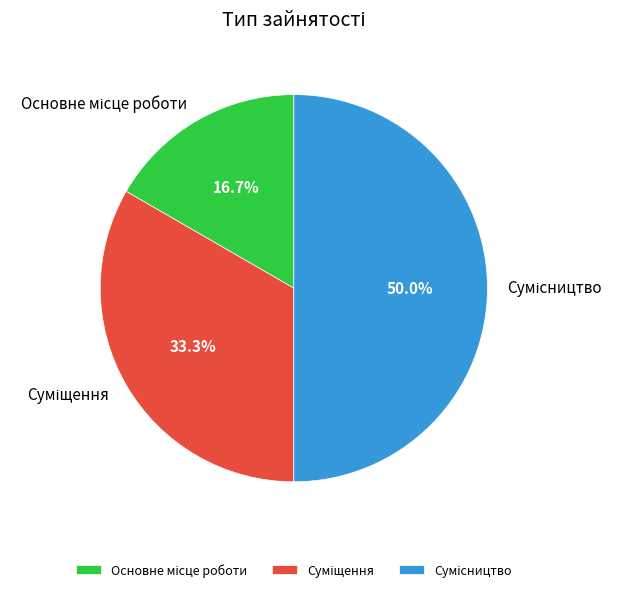

How many slices are in this pie chart?

3